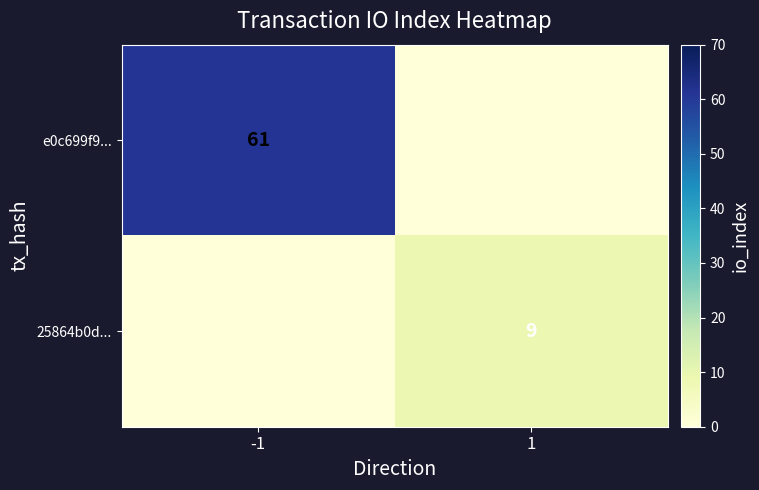

List the labels in order of 25864b0d... value, smallest first.

-1, 1